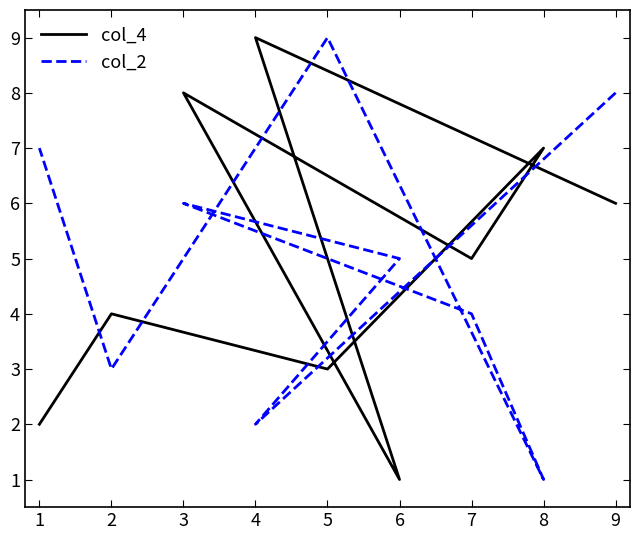

How many lines are shown in the chart?

2